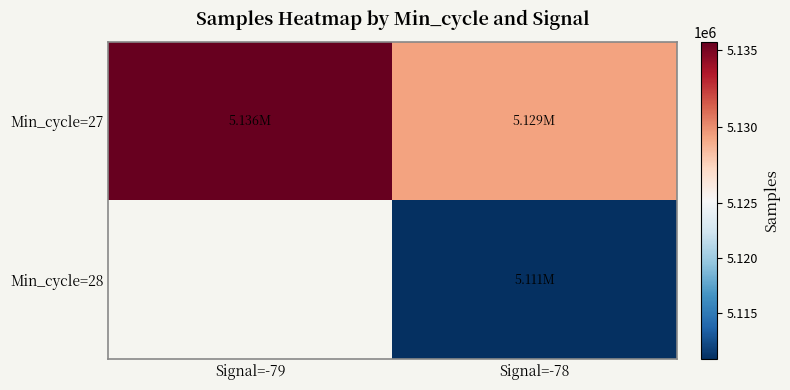

What is the sum of the Min_cycle=27 values at Signal=-79 and Signal=-78?

10264921.1